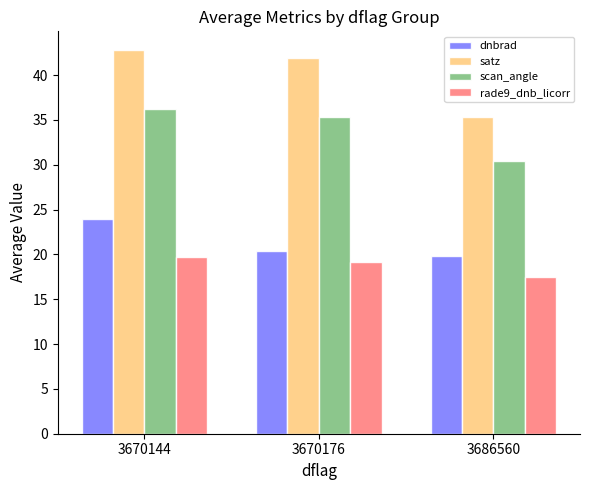

What is the difference between the highest and lowest values at 3686560?

17.9